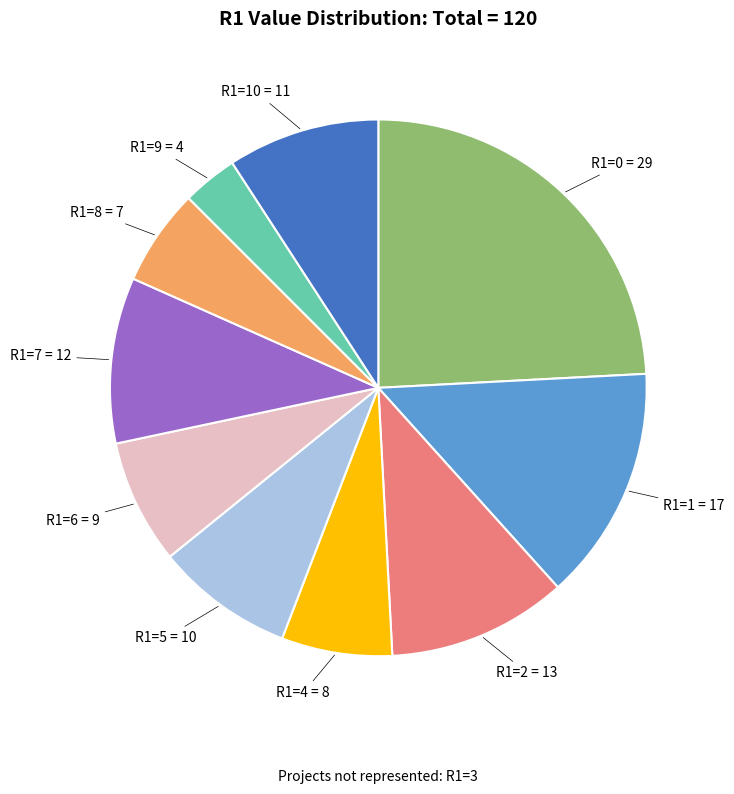

Do R1=0 = 29 and R1=10 = 11 together represent more than half of the pie?

No